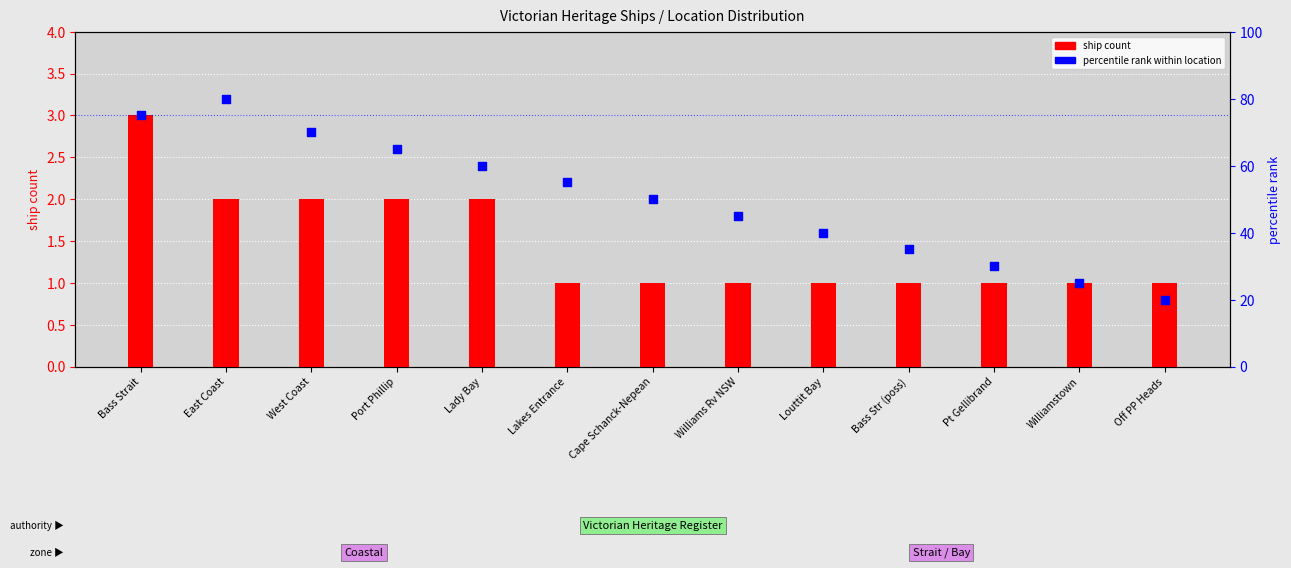

Which series has the largest total across all categories?

percentile rank within location